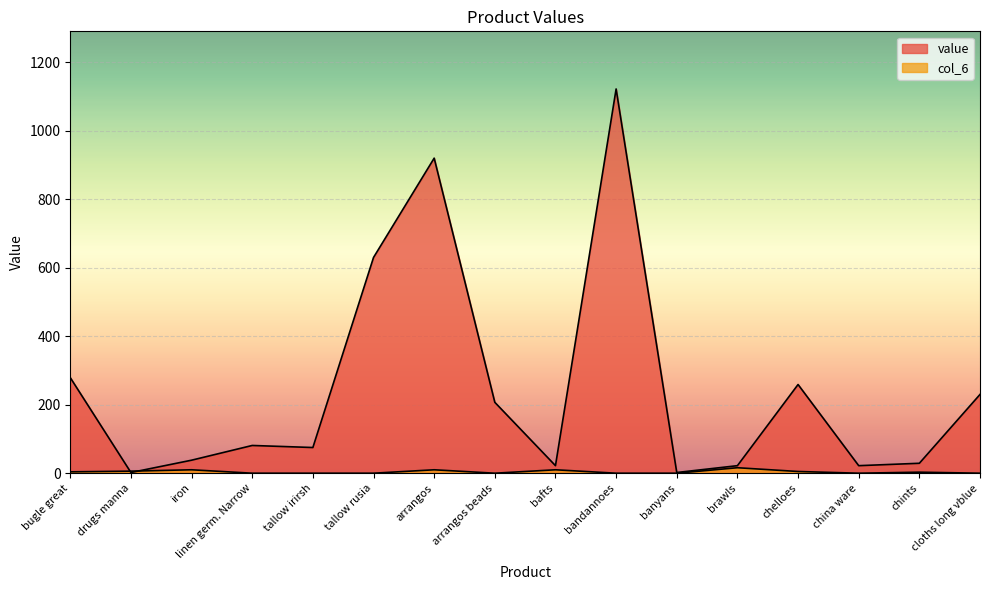

The value series shows 22 at china ware. True or false?

True